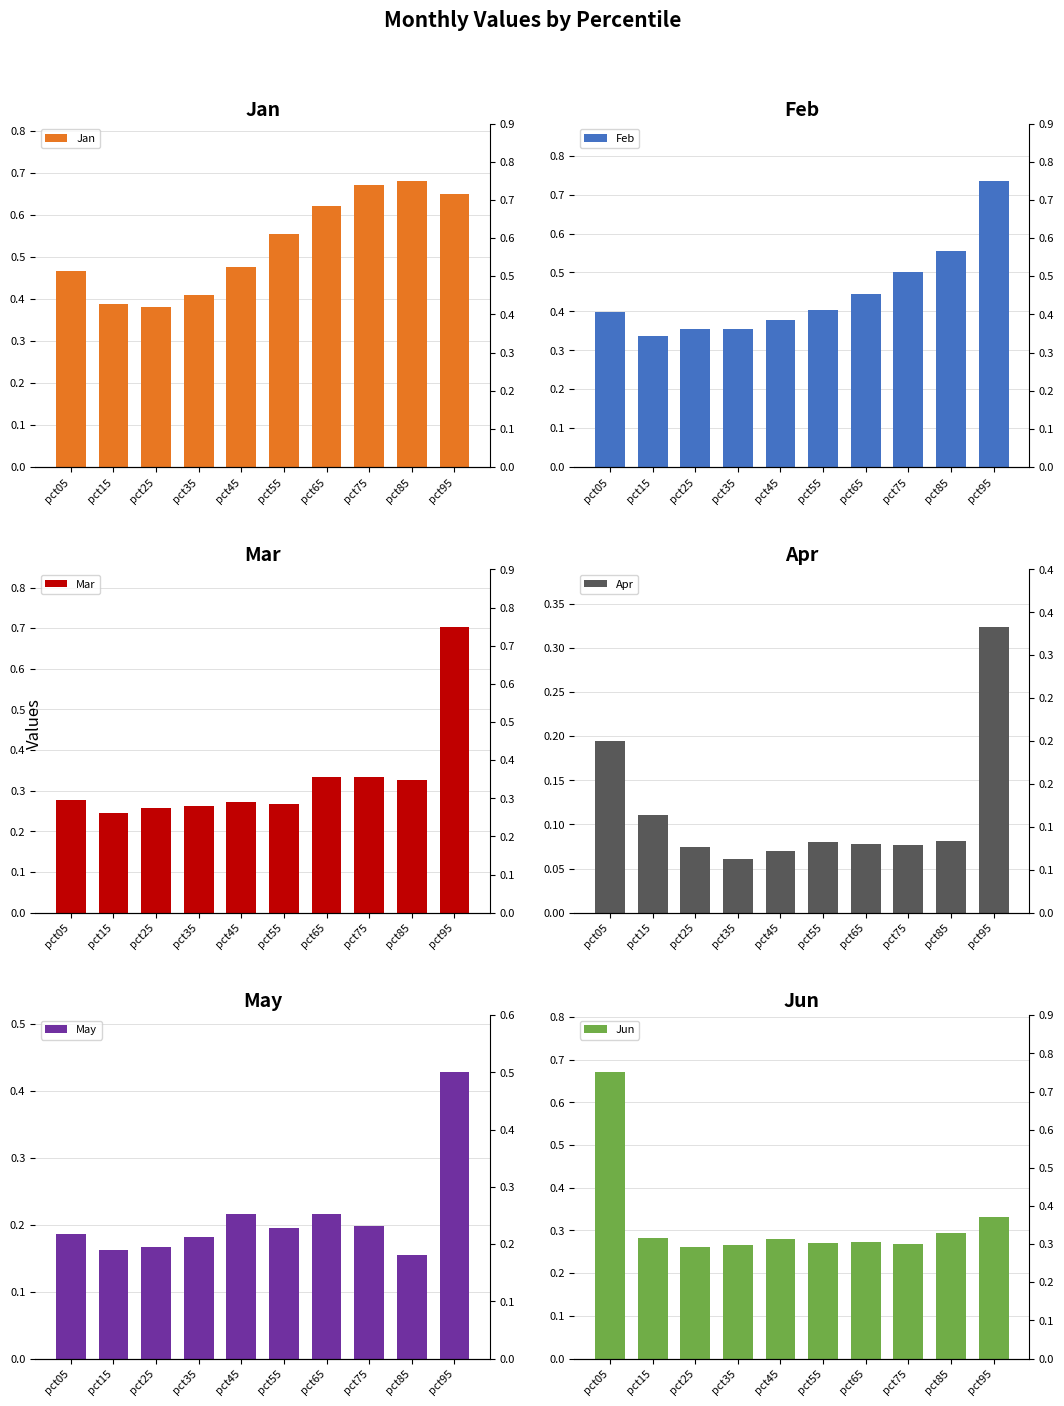

Reading right to left, transcribe all the data shown in this chart.

Jan: 0.6	0.7	0.7	0.6	0.6	0.5	0.4	0.4	0.4	0.5
Feb: 0.7	0.6	0.5	0.4	0.4	0.4	0.4	0.4	0.3	0.4
Mar: 0.7	0.3	0.3	0.3	0.3	0.3	0.3	0.3	0.2	0.3
Apr: 0.3	0.1	0.1	0.1	0.1	0.1	0.1	0.1	0.1	0.2
May: 0.4	0.2	0.2	0.2	0.2	0.2	0.2	0.2	0.2	0.2
Jun: 0.3	0.3	0.3	0.3	0.3	0.3	0.3	0.3	0.3	0.7